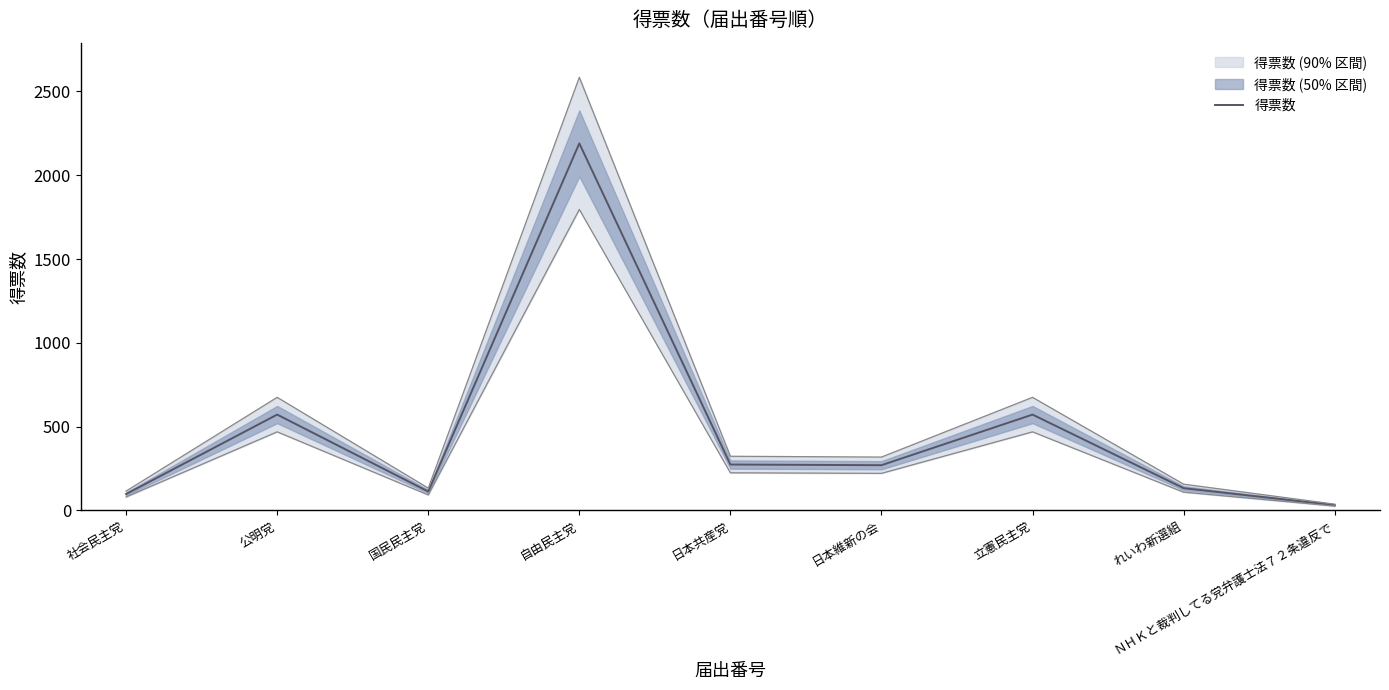

At which label is the value closest to 1111?

公明党